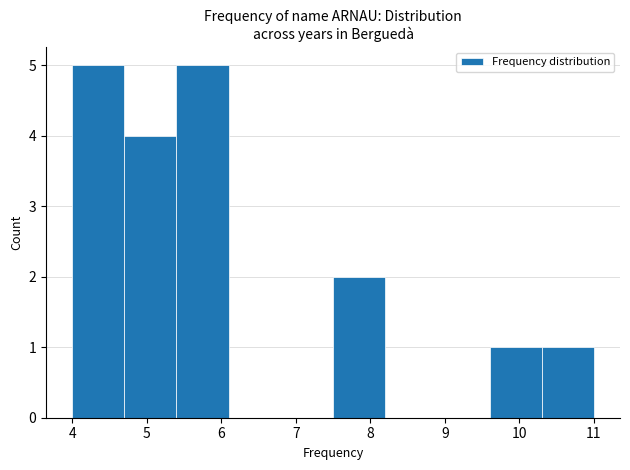

How tall is the bar that spans 4.7 to 5.4 on the x-axis? The values are not printed on the chart, so give them approximately, as read against the axis.

4